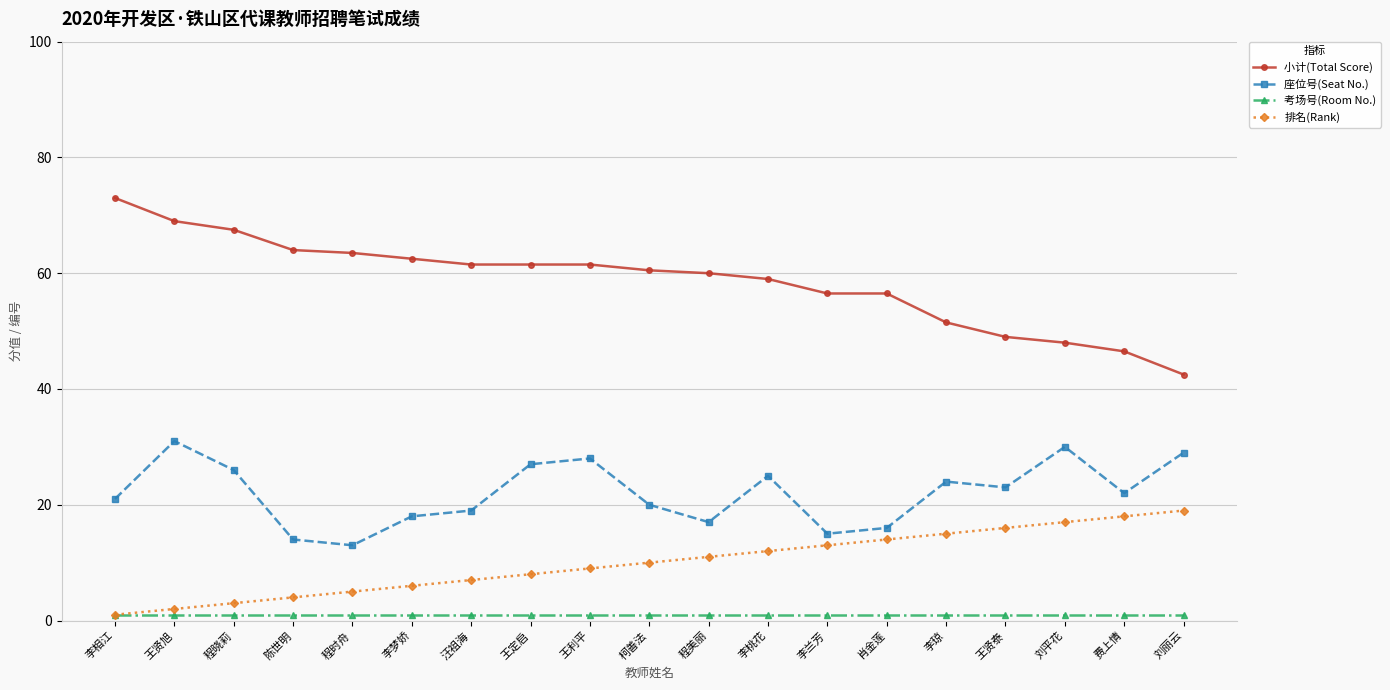

What is the lowest value of the 考场号(Room No.) series?

1.0